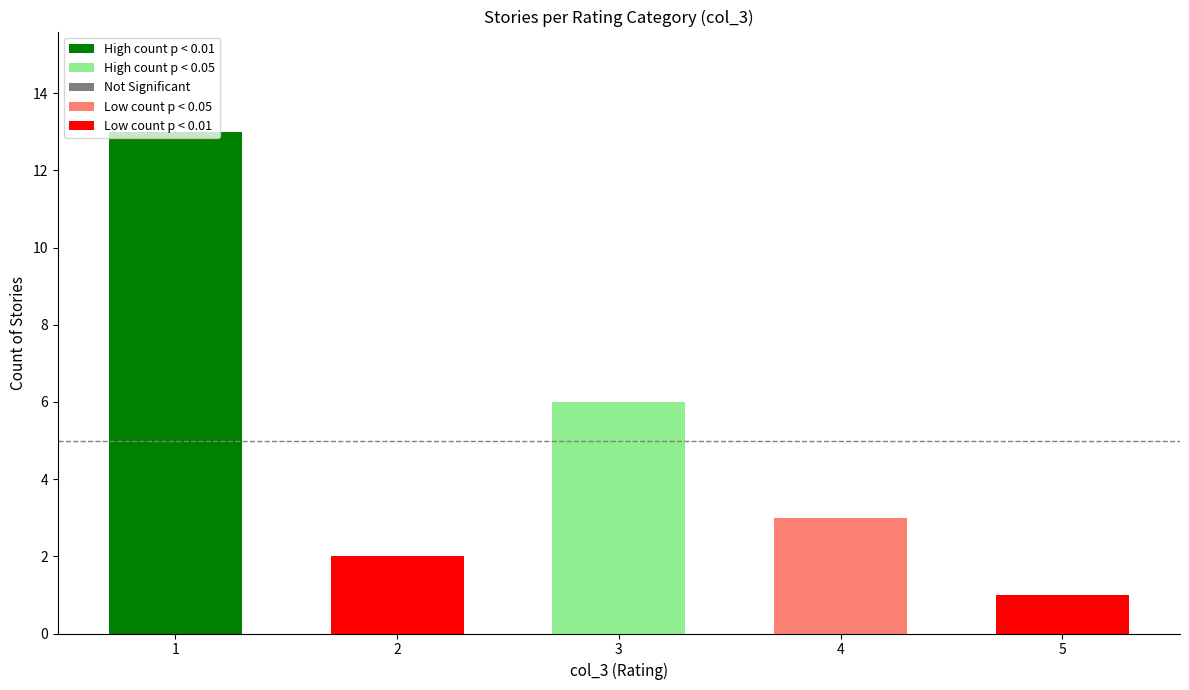

Reading right to left, transcribe all the data shown in this chart.

1	3	6	2	13